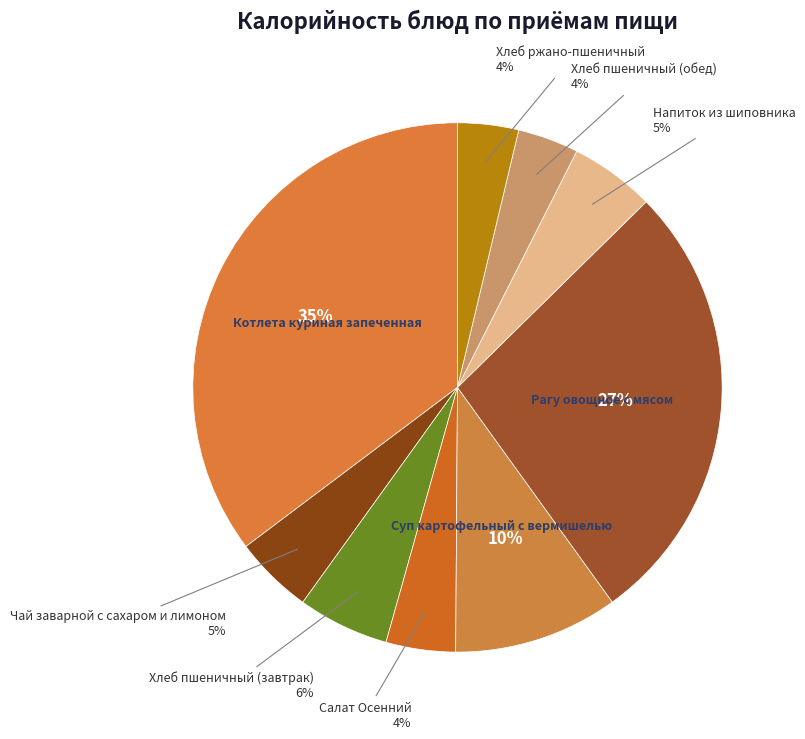

To the nearest percent, what percentage of the pie is Напиток из шиповника?

5%